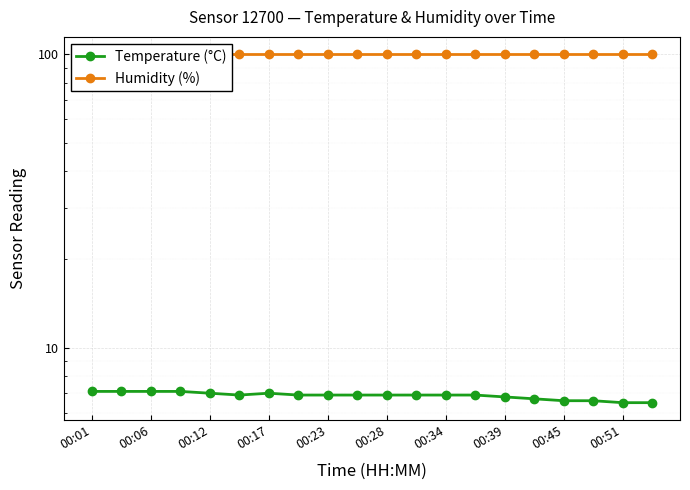

Between 16 and 13, which is larger?

13